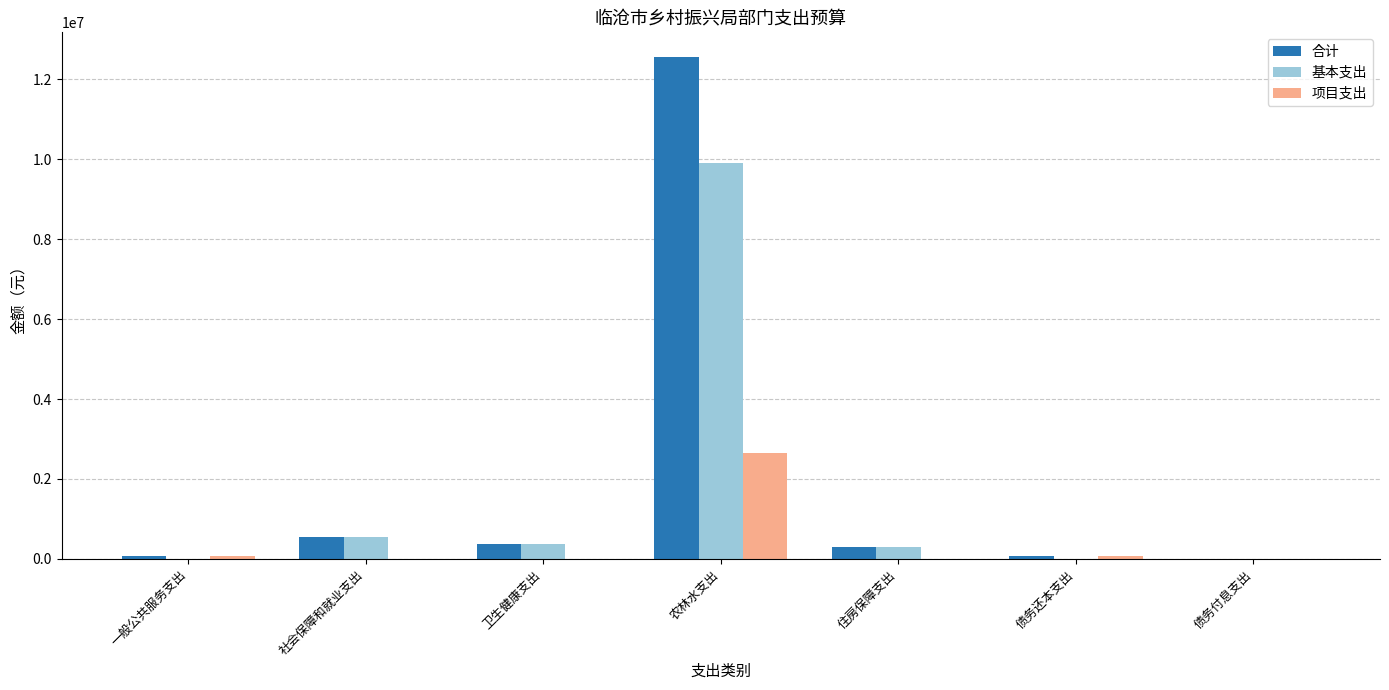

Where does the 项目支出 series first go above 10000?

一般公共服务支出